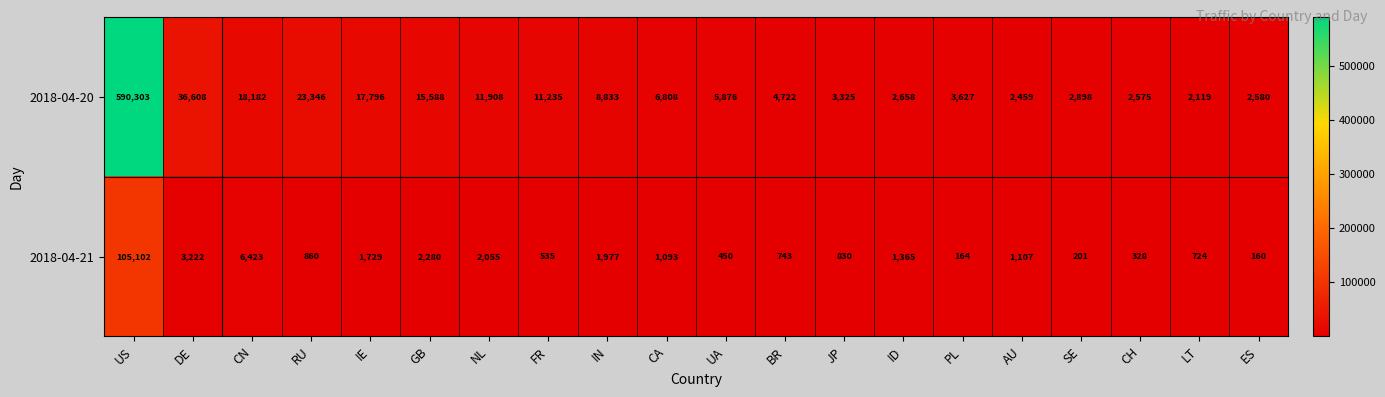

Read the 2018-04-20 value at US.

590303